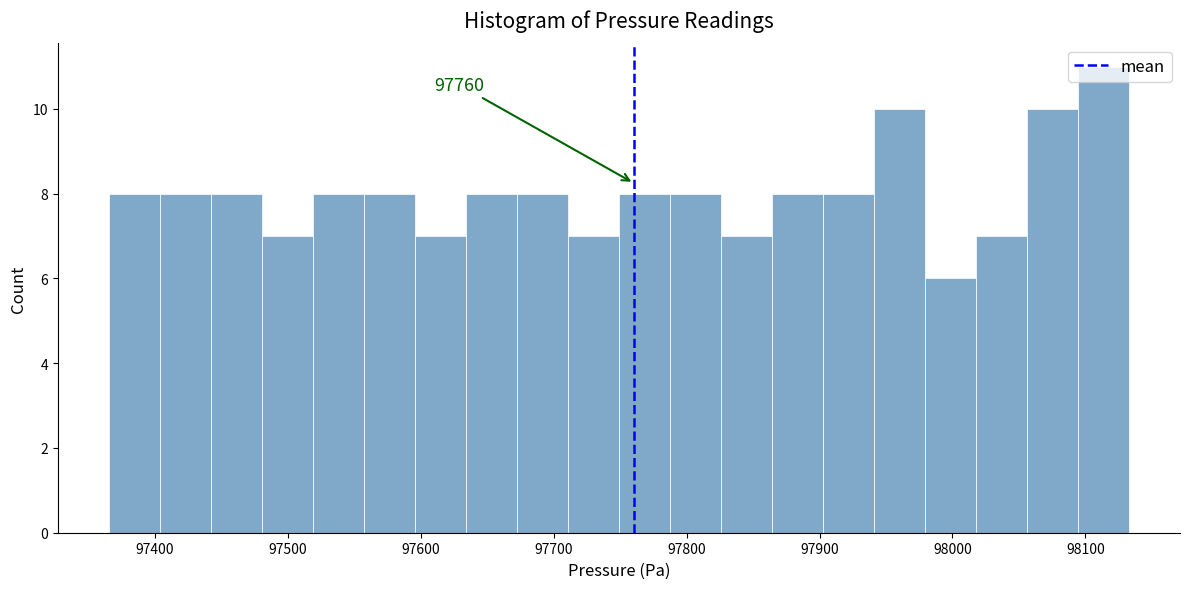

Around what value on the x-axis is the tallest bar? Give the approximate position of its centre, as read against the axis.

98110